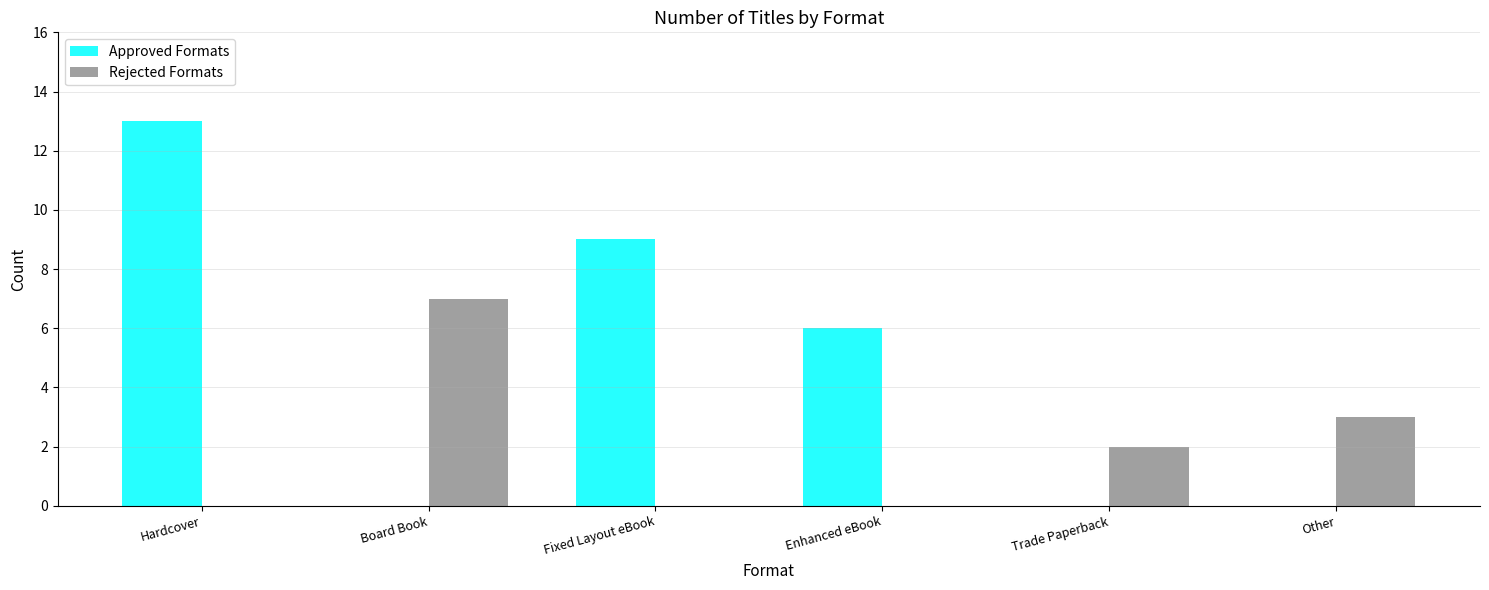

Where does the Approved Formats series first go above 6?

Hardcover